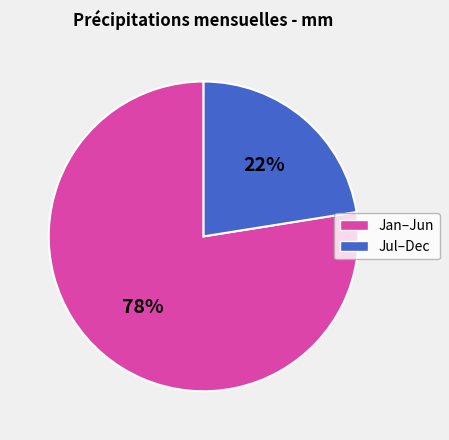

To the nearest percent, what is the average slice percentage?

50%